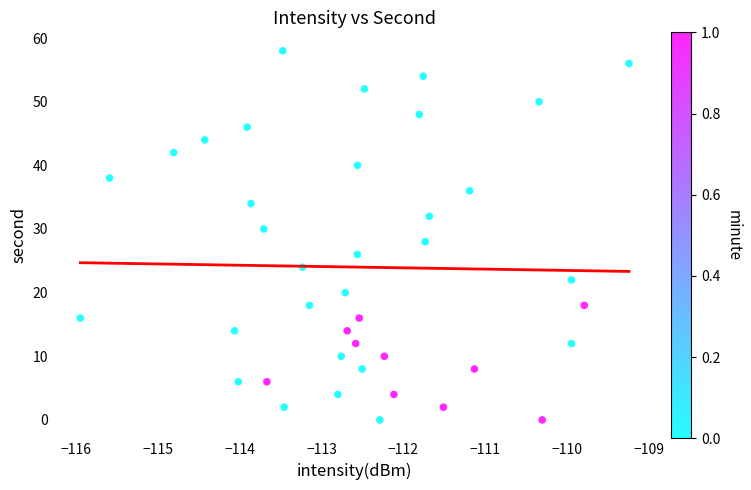

What is the range of Y values (max minus min)?

58